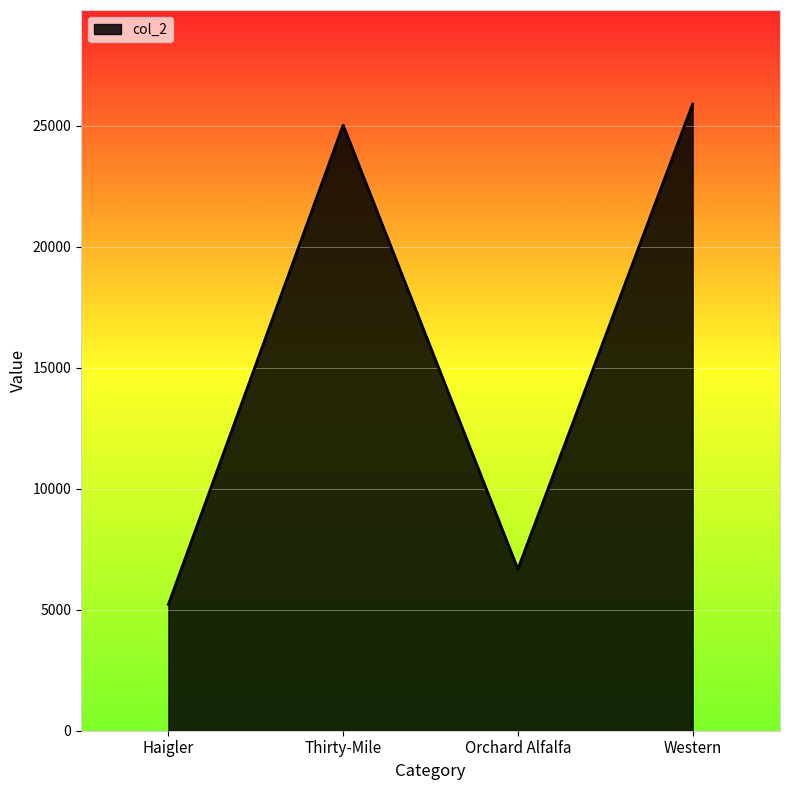

What is the difference between the second highest and second lowest values?

18354.2